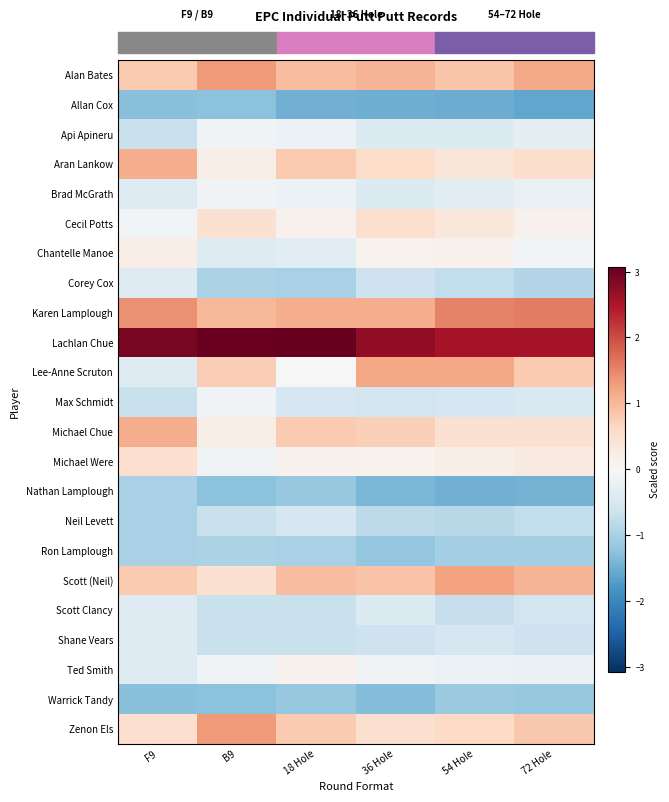

How many categories are shown in the chart?

6